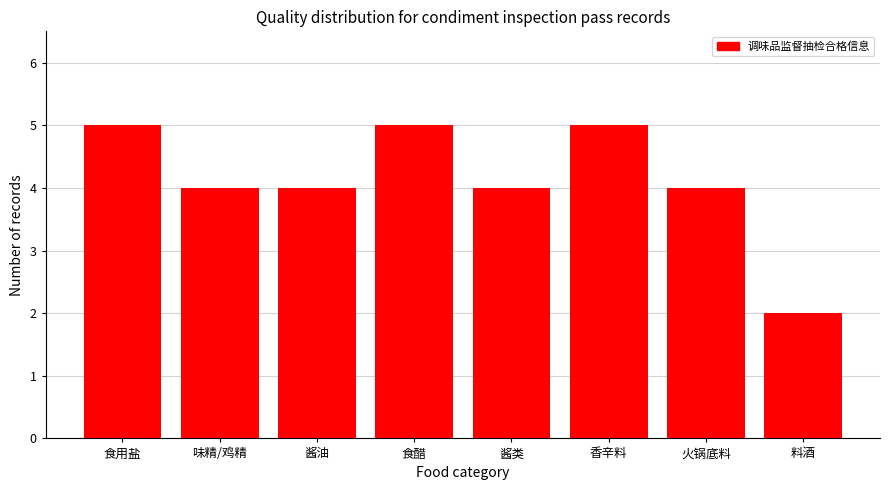

Reading left to right, list all the values displayed in this chart.

5	4	4	5	4	5	4	2